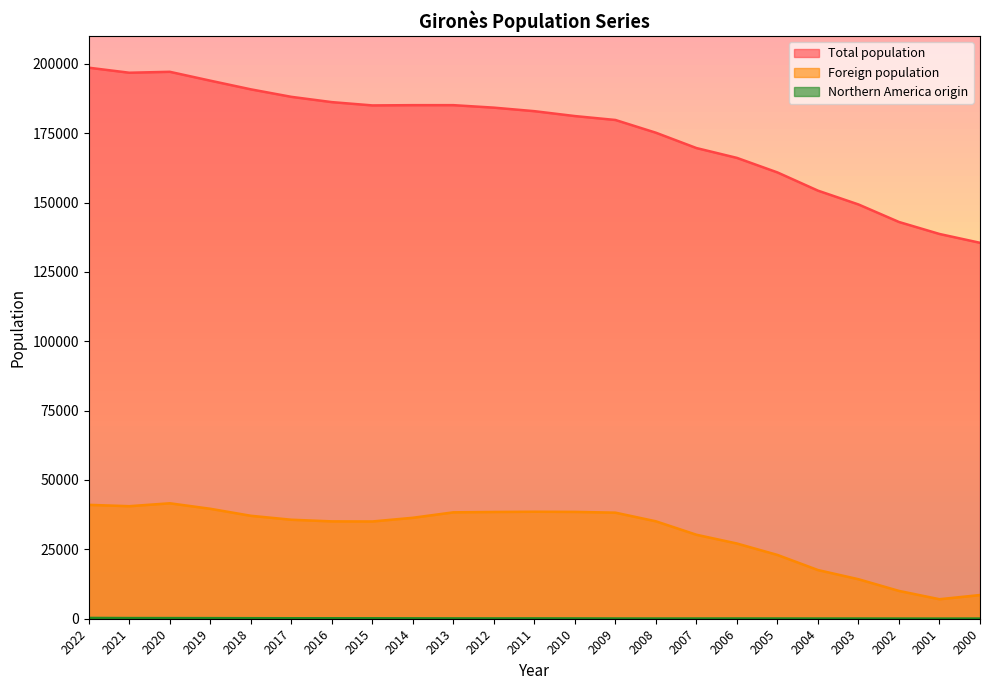

What is the total value across all series at 2003?

163599